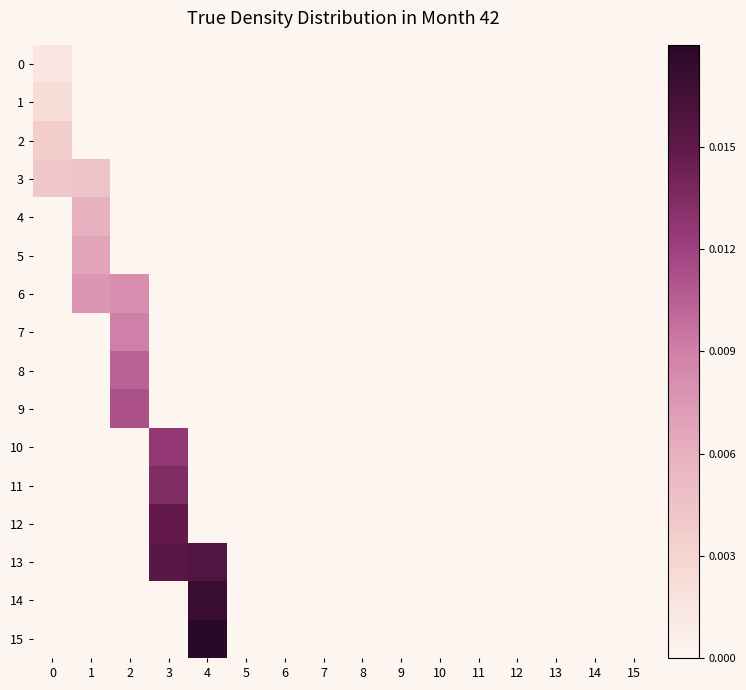

Which series has the largest range (max minus min)?

15